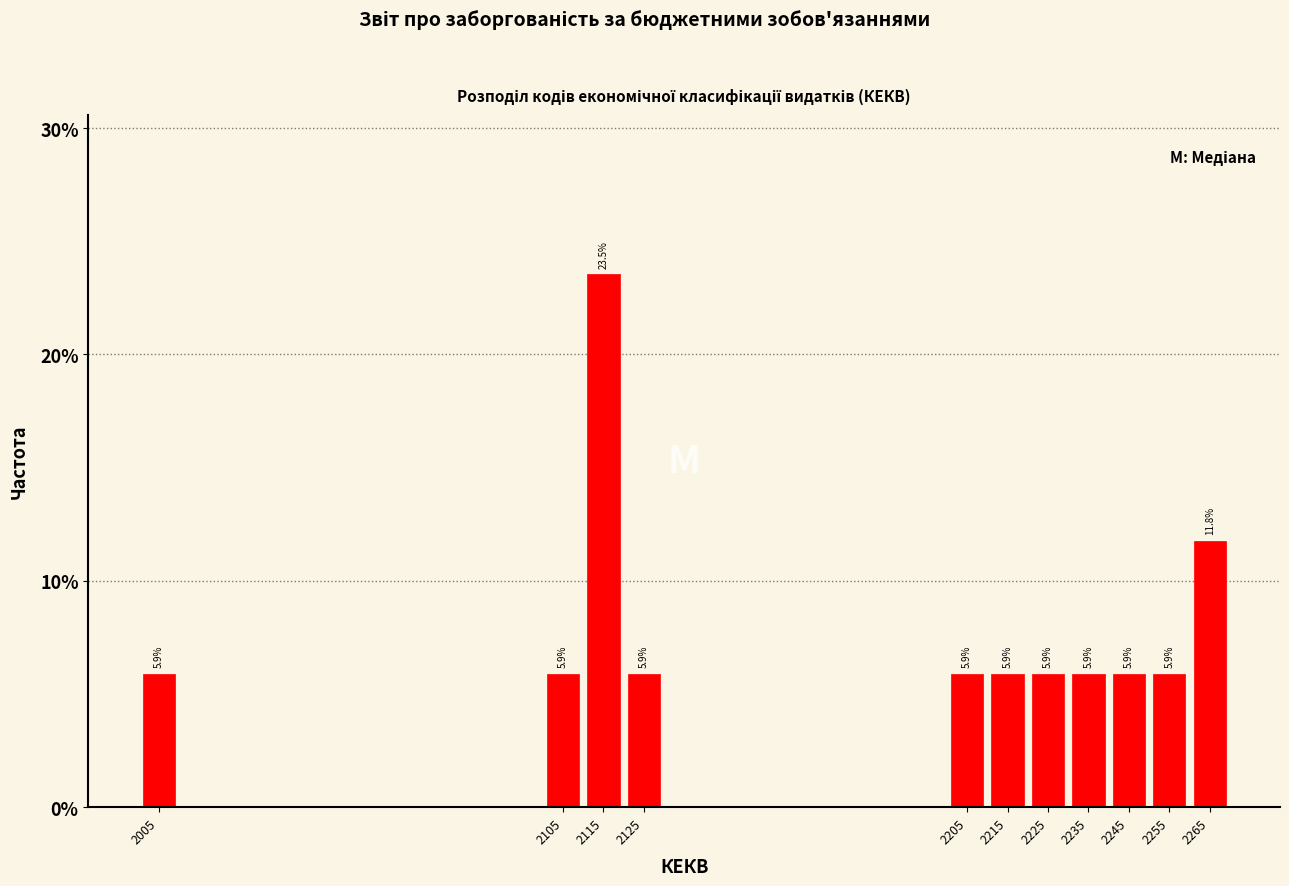

Reading left to right, transcribe all the data shown in this chart.

5.9	5.9	23.5	5.9	5.9	5.9	5.9	5.9	5.9	5.9	11.8